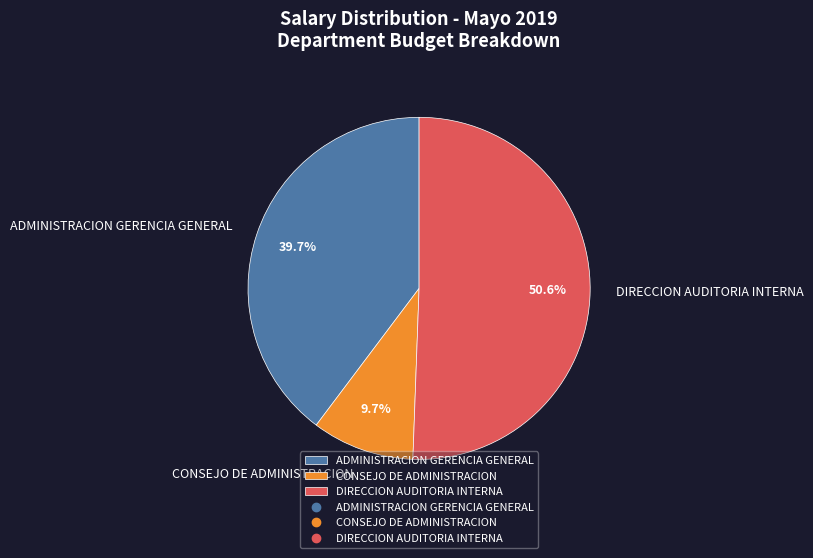

Which category has the smallest portion of the pie?

CONSEJO DE ADMINISTRACION